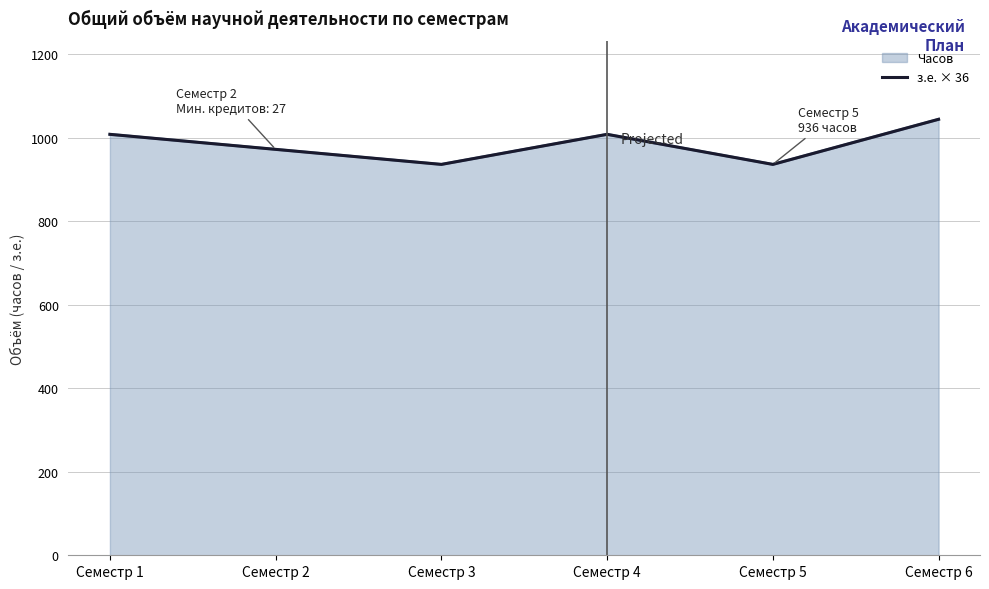

List the labels in order of value, smallest first.

Семестр 3, Семестр 5, Семестр 2, Семестр 1, Семестр 4, Семестр 6